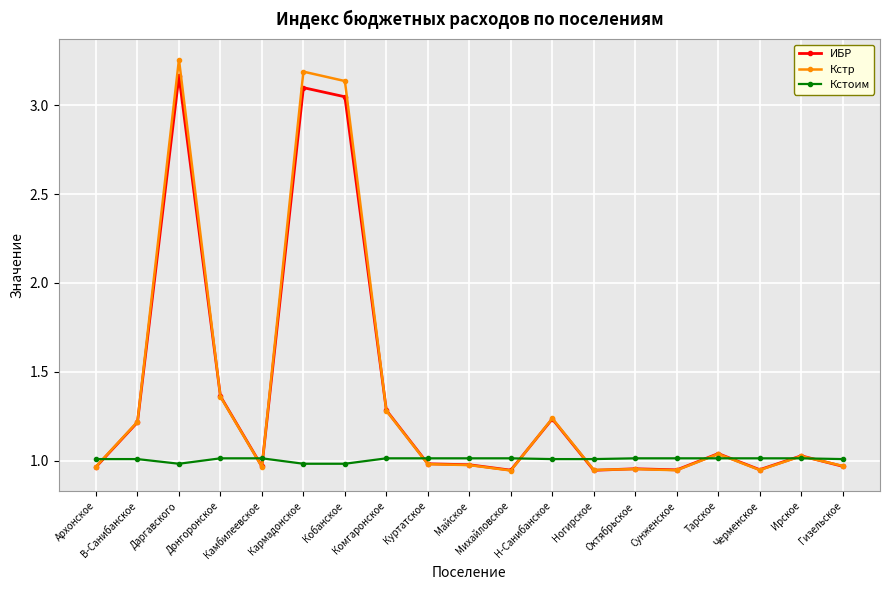

True or false: Кстр has more than 0 points higher than both neighbors.

True